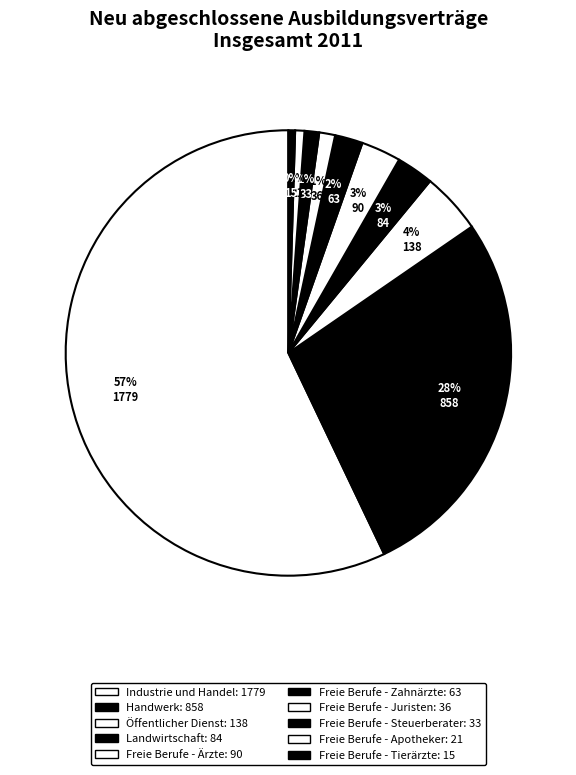

Combined, do Freie Berufe - Ärzte and Freie Berufe - Zahnärzte account for over 50%?

No